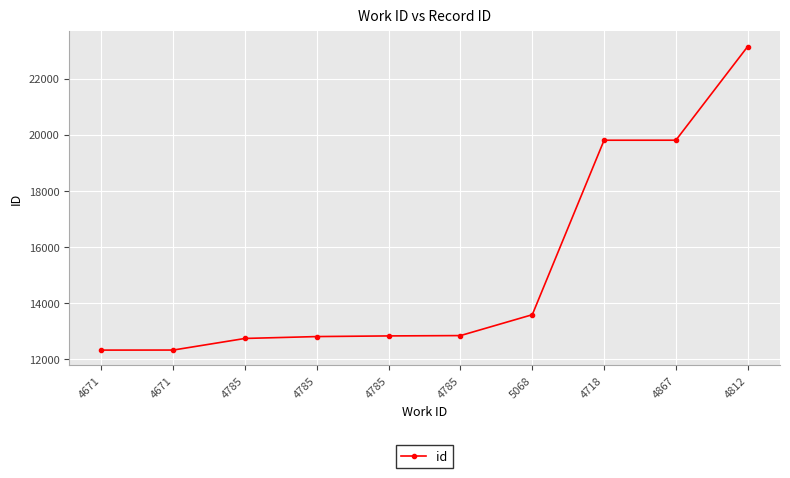

What is the difference between the values at 4671 and 4785?

505